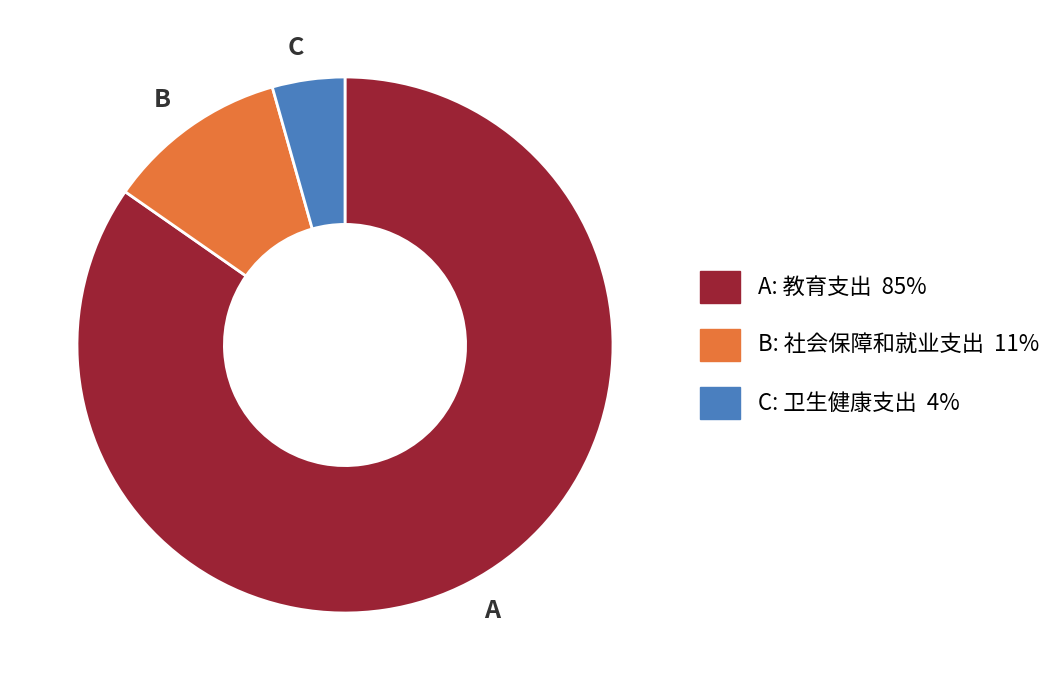

Does any single category account for the majority?

Yes